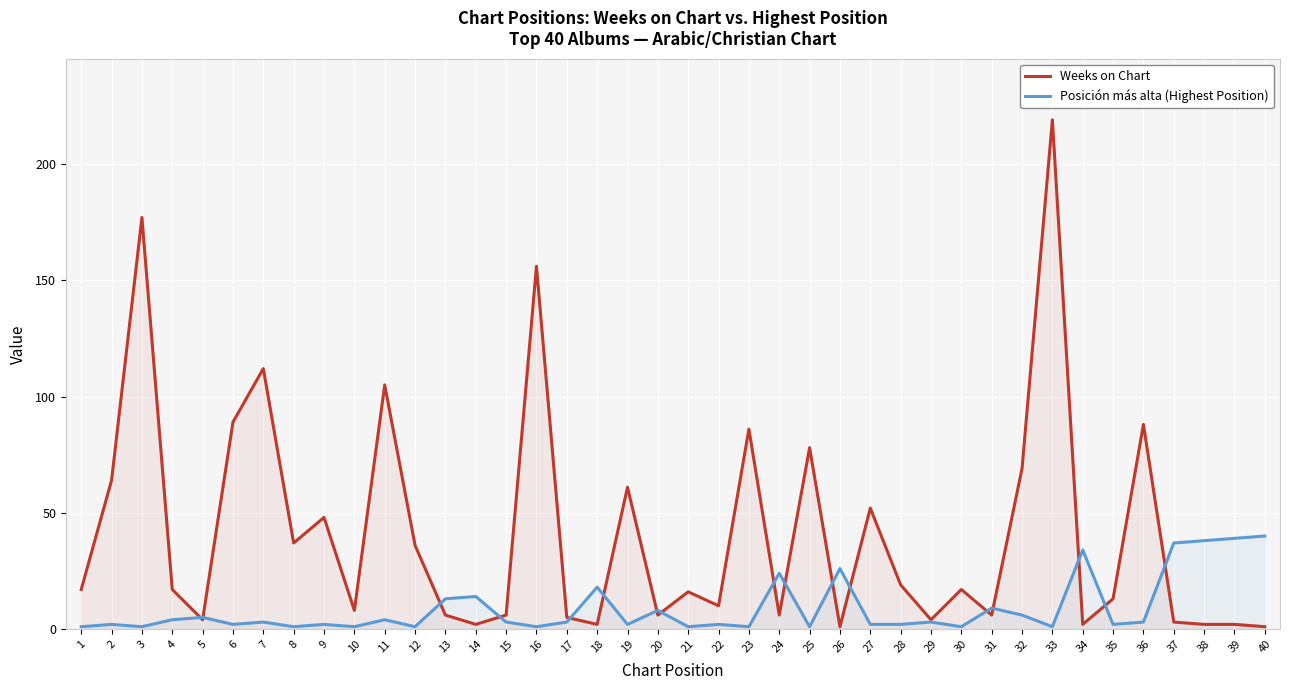

Count the number of data series in this chart.

2